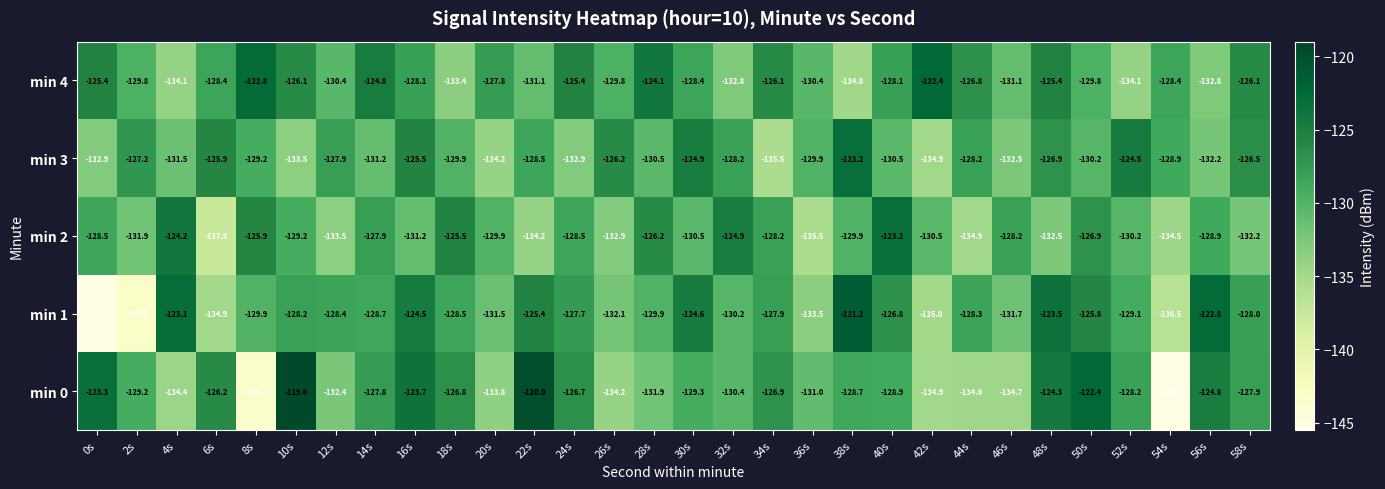

True or false: min 0 has a value of -124.3 at 48s.

True